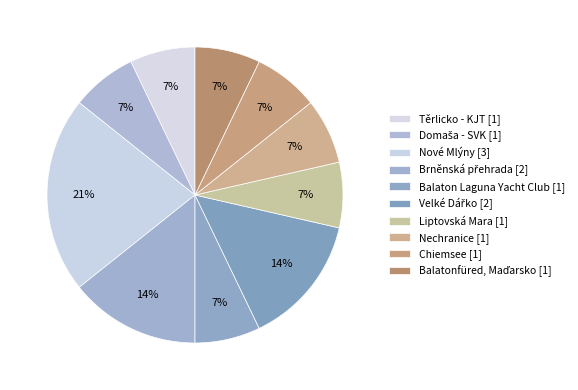

Does Nechranice represent more than half of the total?

No